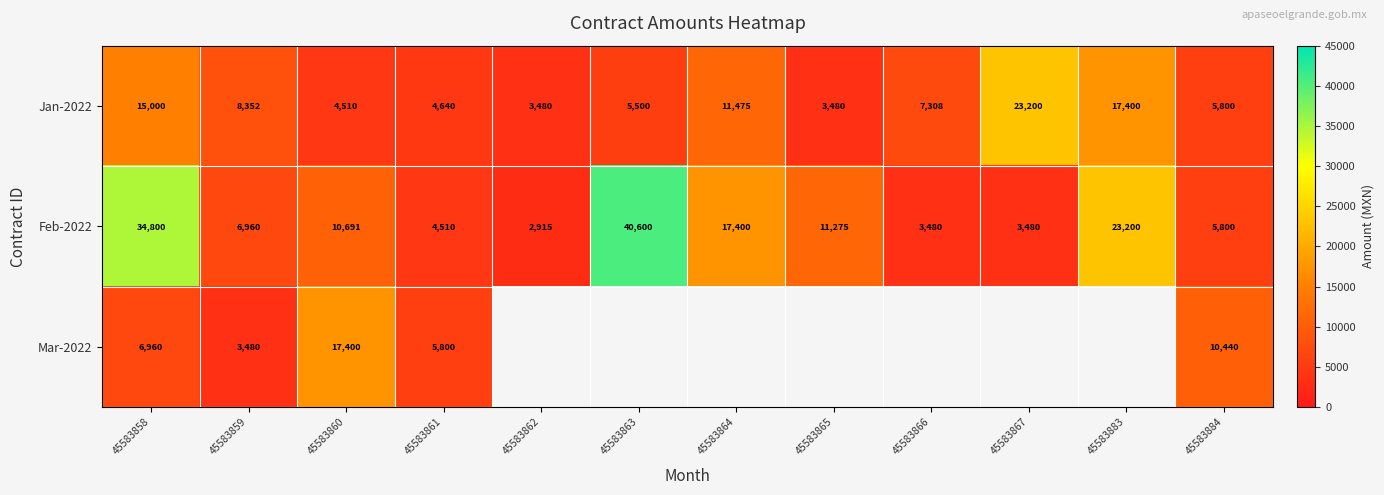

Which category has the lowest value in the Feb-2022 series?

45583862